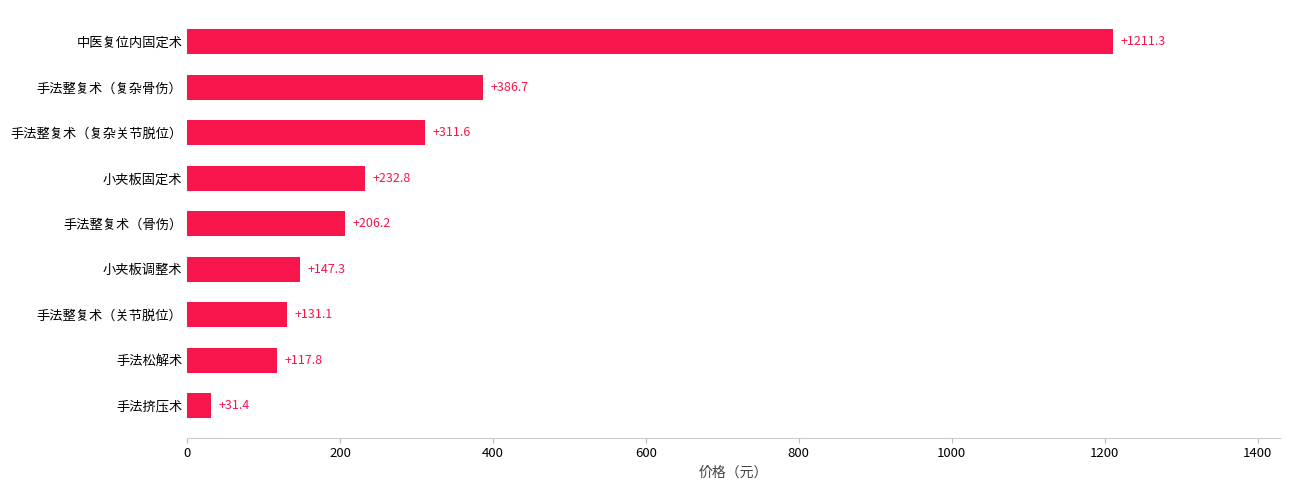

Reading top to bottom, transcribe all the data shown in this chart.

1211.3	386.7	311.6	232.8	206.2	147.3	131.1	117.8	31.4